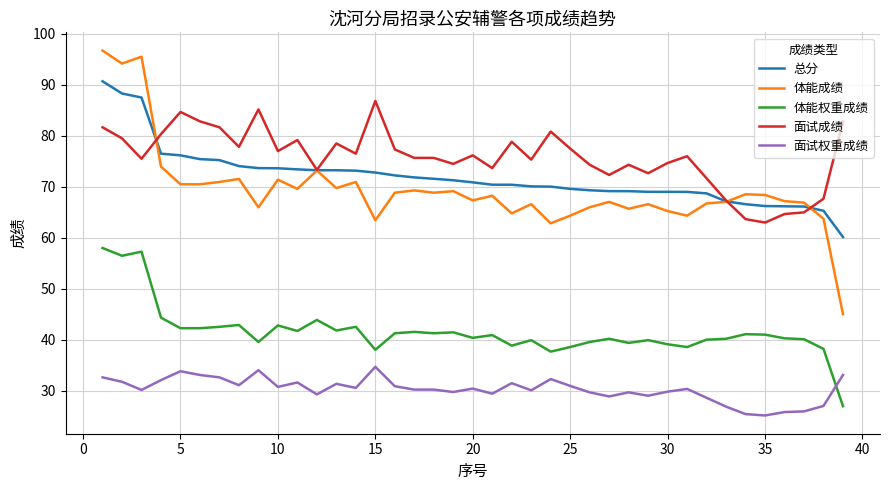

True or false: 面试权重成绩 and 体能成绩 cross at least once.

False